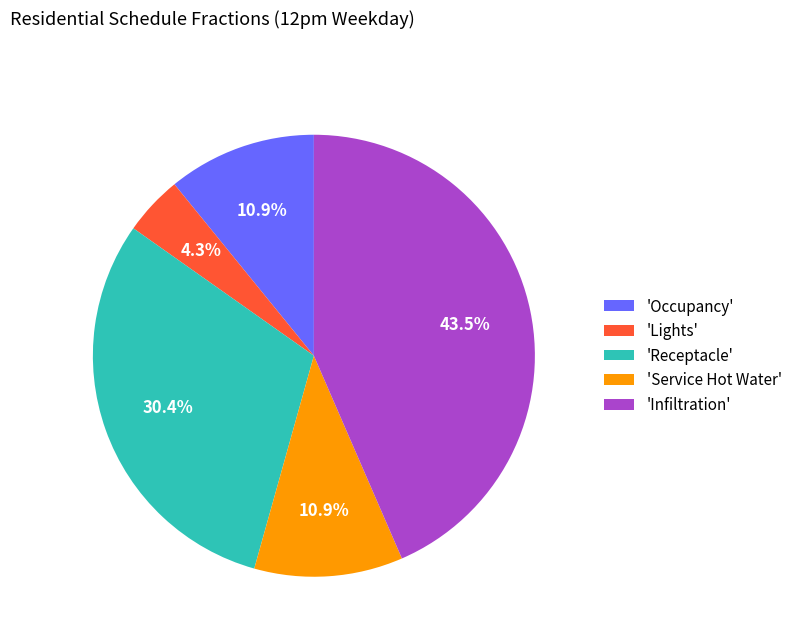

Combined, what portion of the pie is 'Infiltration' and 'Receptacle'?

73.9%